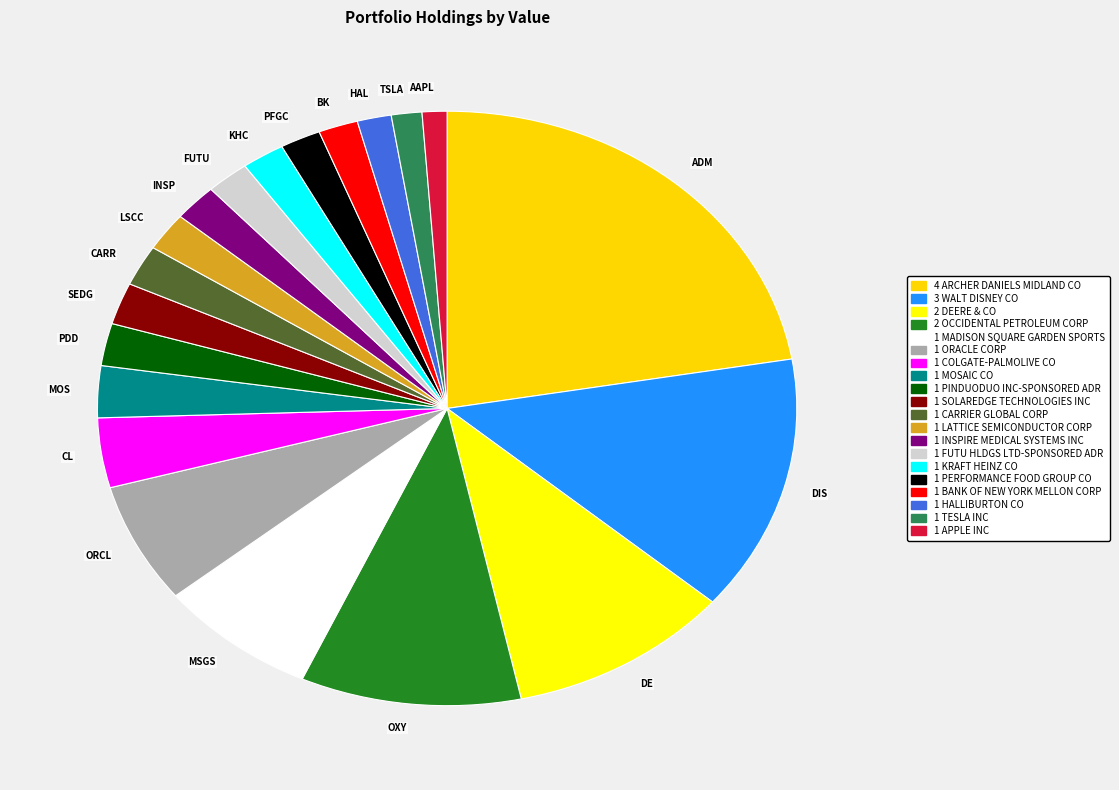

What is the ratio of the value at FUTU to the value at ORCL?

0.3